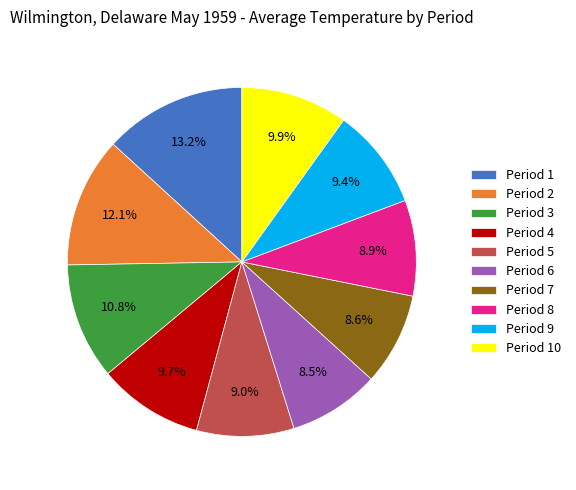

What is the ratio of the value at Period 5 to the value at Period 2?

0.7